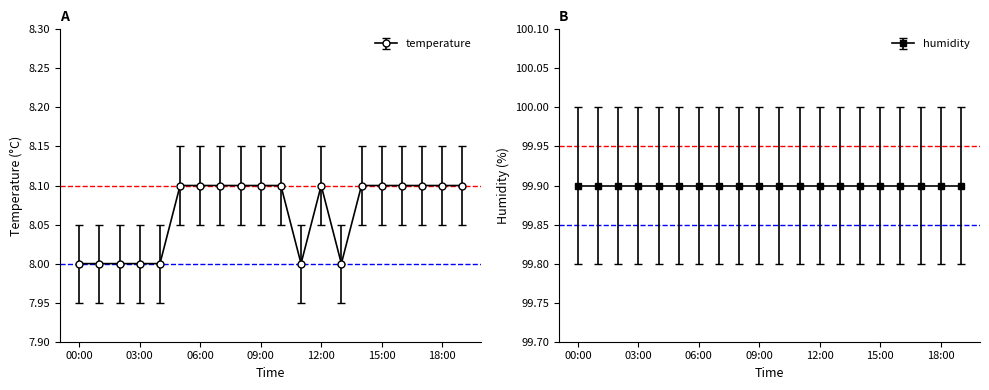

What is the difference between the maximum and minimum values?

0.1